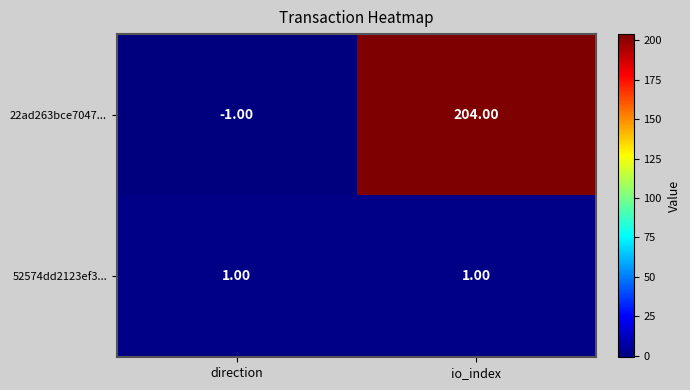

Which category has the highest value across all series?

io_index